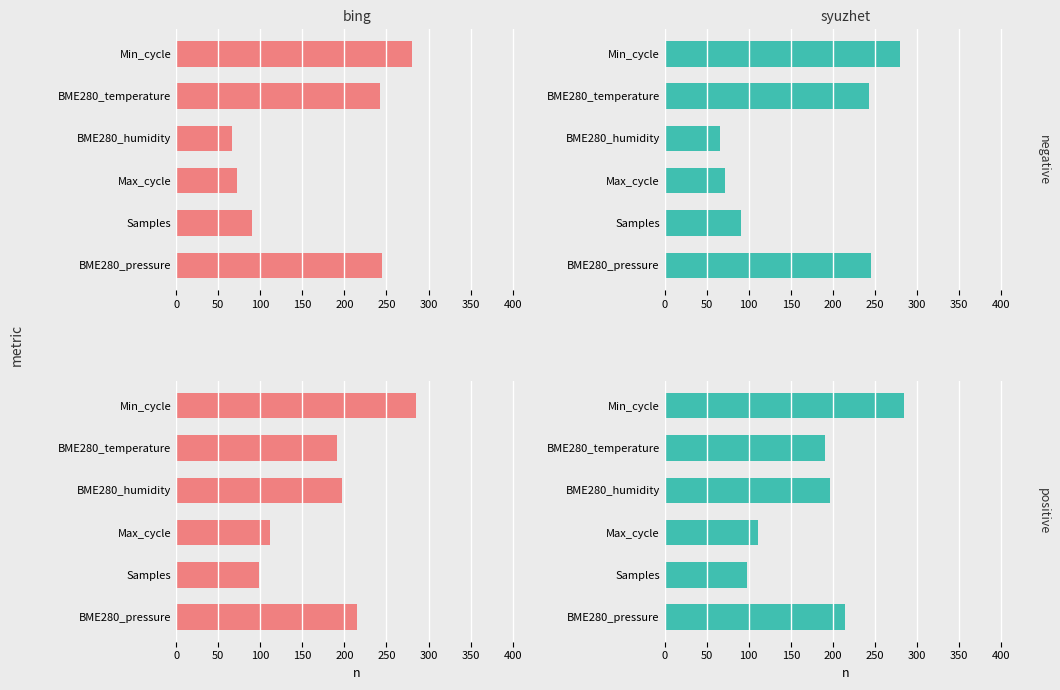

What is the value of the BME280_pressure (pos) bar at the 3rd from the left?

111.5